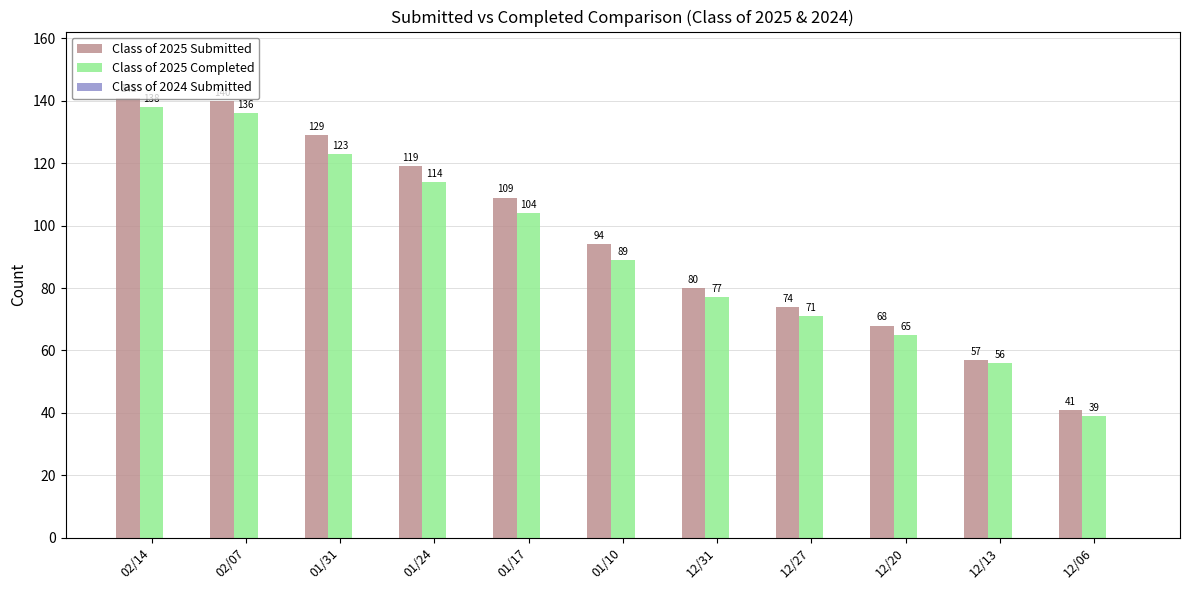

What is the sum of all Class of 2025 Completed values?

1012